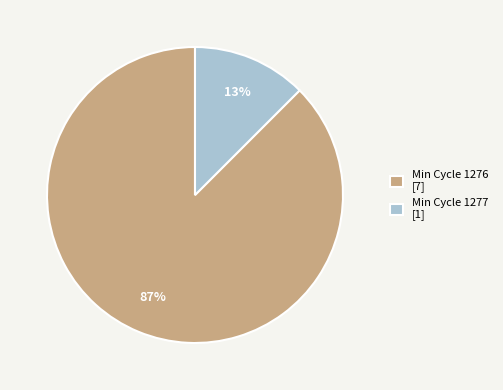

To the nearest percent, what percentage of the pie is Min Cycle 1276 [7]?

87%